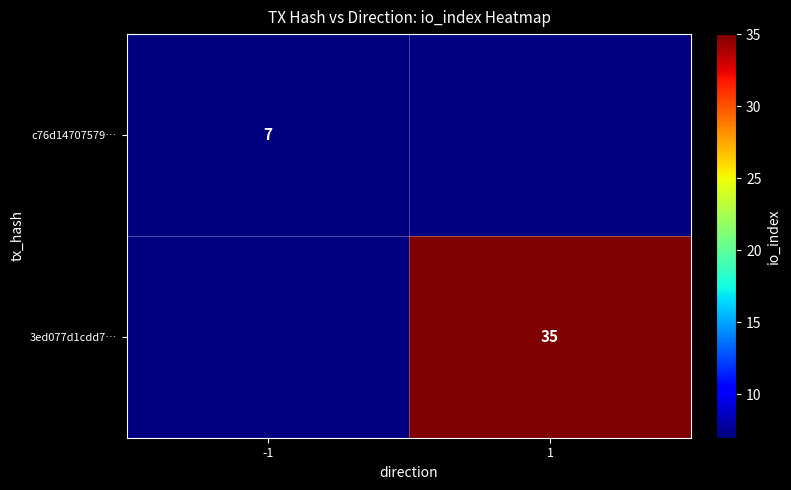

Is it true that 3ed077d1cdd7… equals 16 at 1?

False